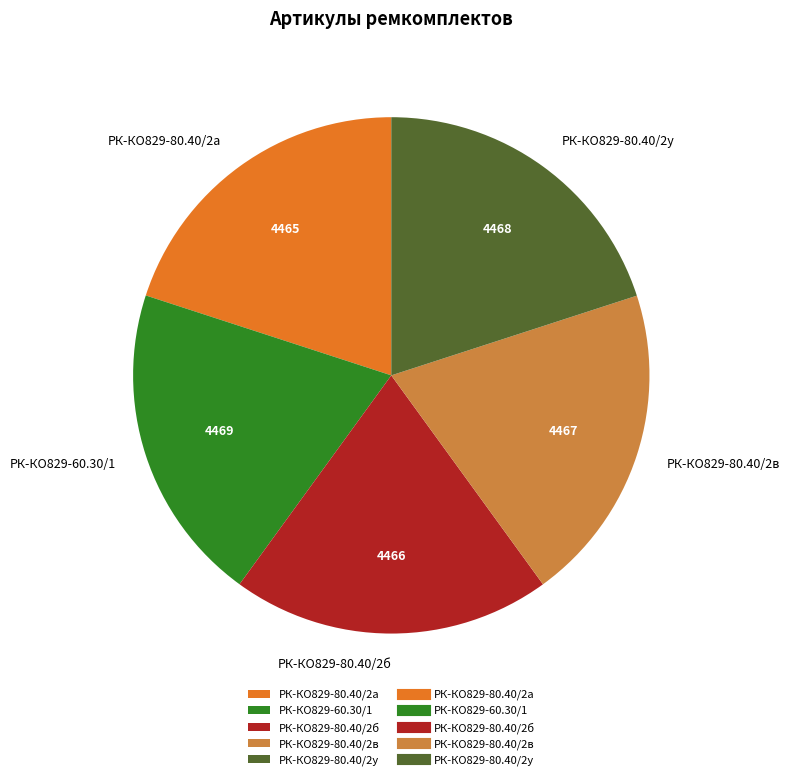

How many slices are in this pie chart?

5